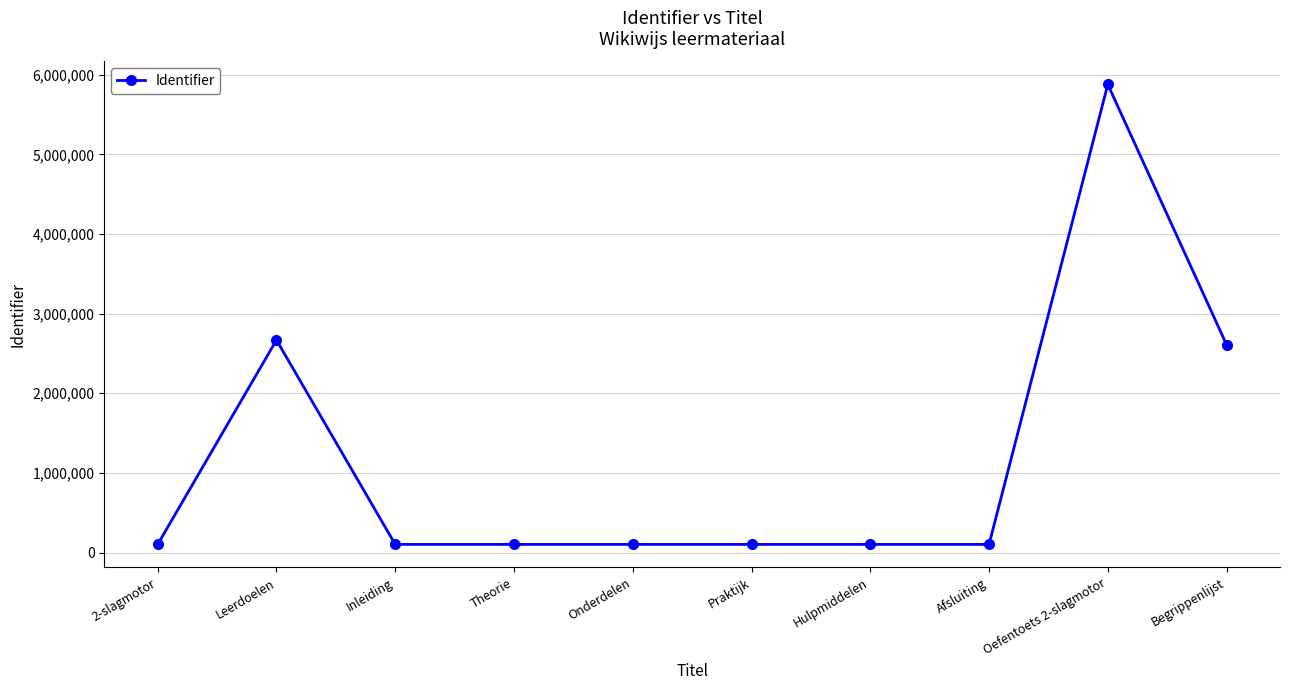

What is the sum of the values at Onderdelen and Begrippenlijst?

2711874